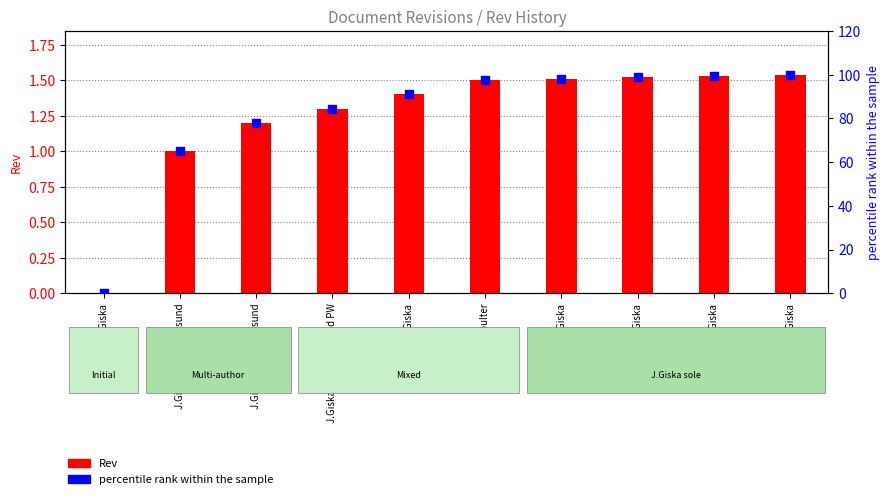

At which category is the sum across all series the highest?

J.Giska